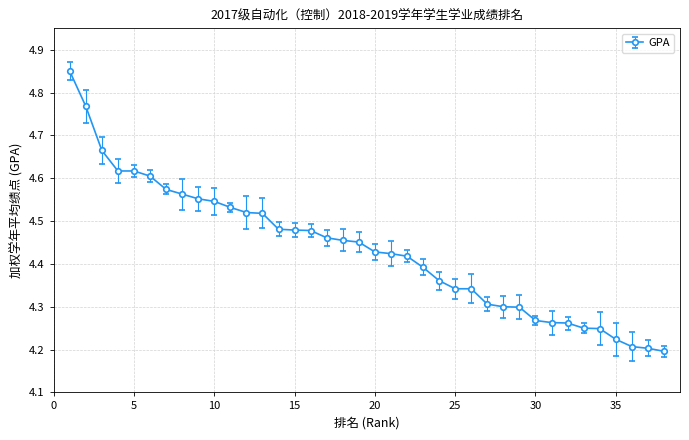

Count the values in the range 4 to 5.

38